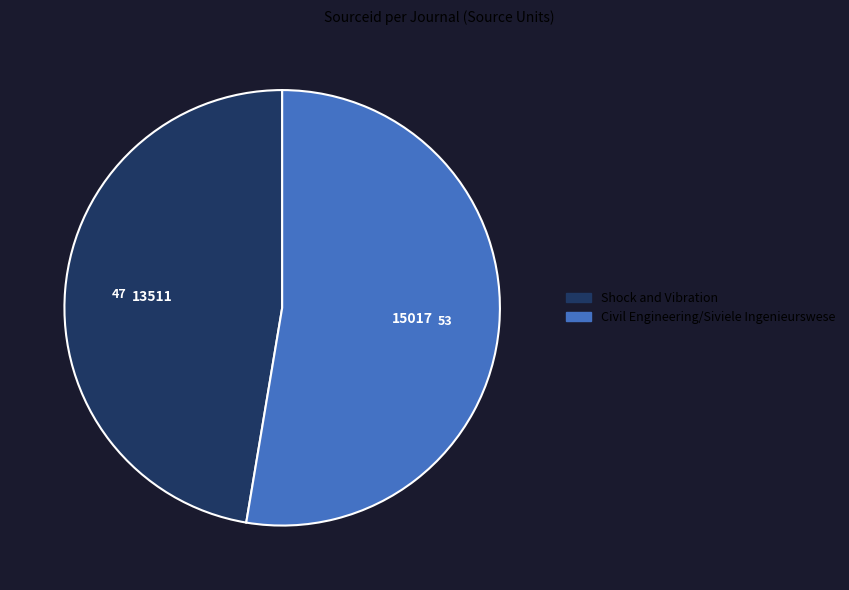

Combined, do Shock and Vibration and Civil Engineering/Siviele Ingenieurswese account for over 50%?

Yes